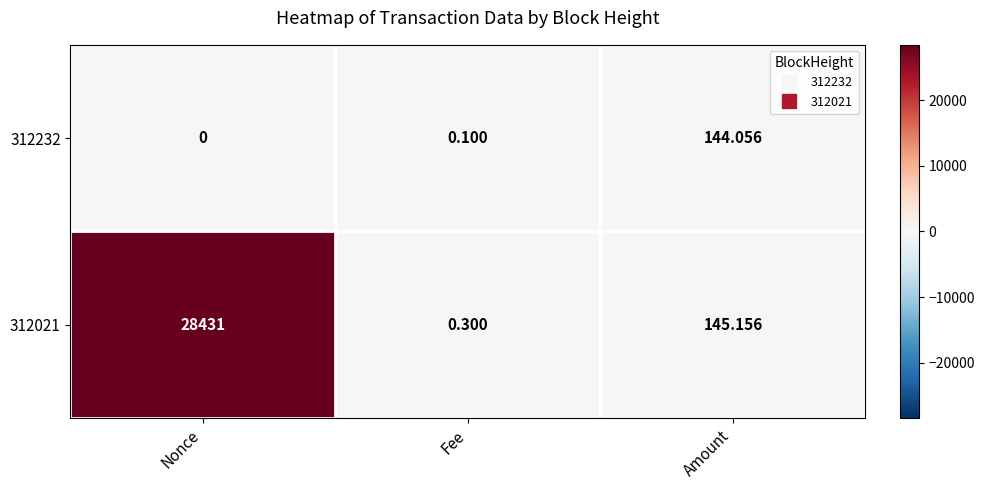

At which category is the sum across all series the highest?

Nonce